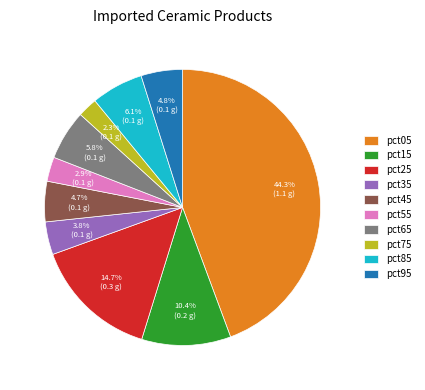

To the nearest percent, what is the combined percentage of pct45 and pct05?

49%